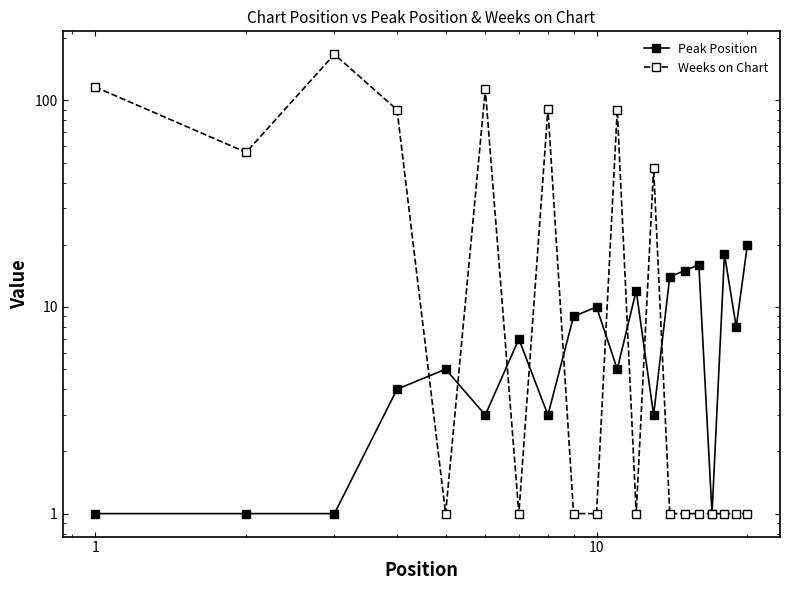

At how many categories does at least one series exceed 117?

1